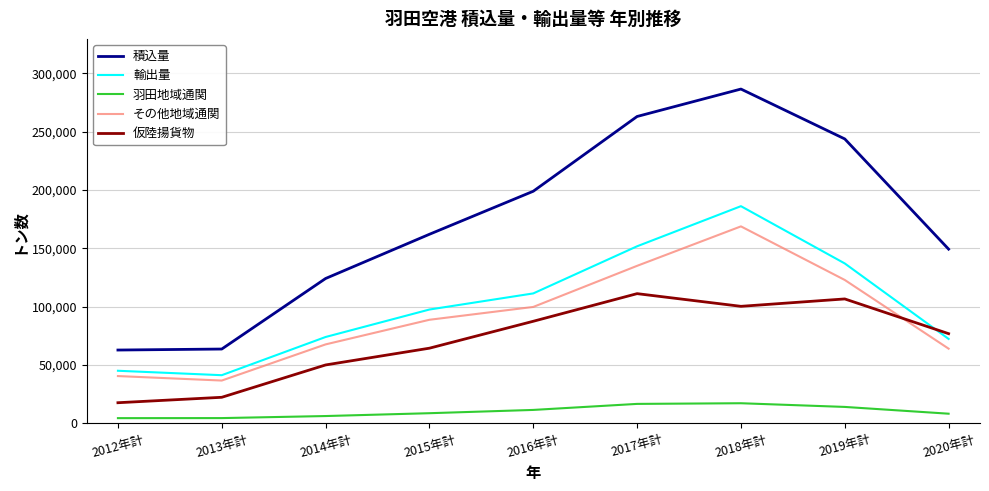

Which series has the largest range (max minus min)?

積込量